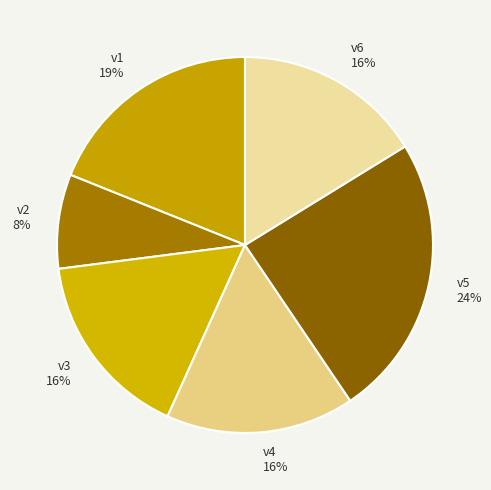

Is the sum of v3 16% and v2 8% greater than half?

No